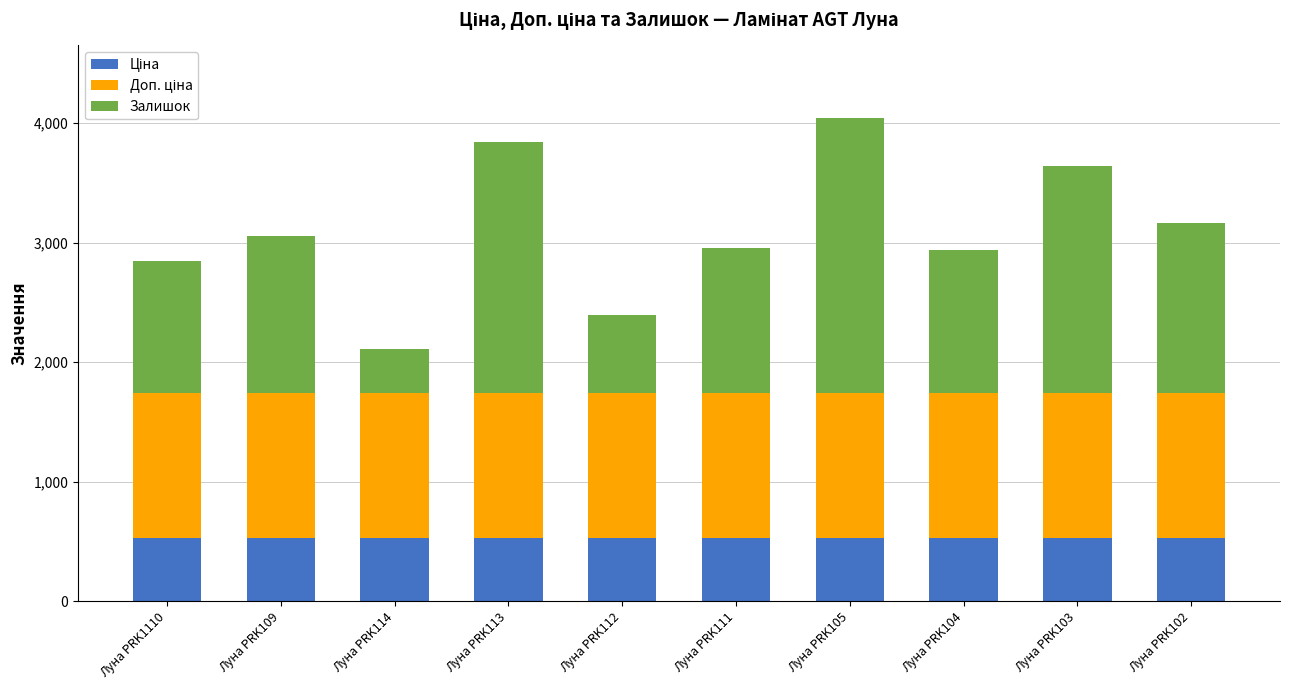

What value does the Залишок series have at Луна PRK113?

2099.0